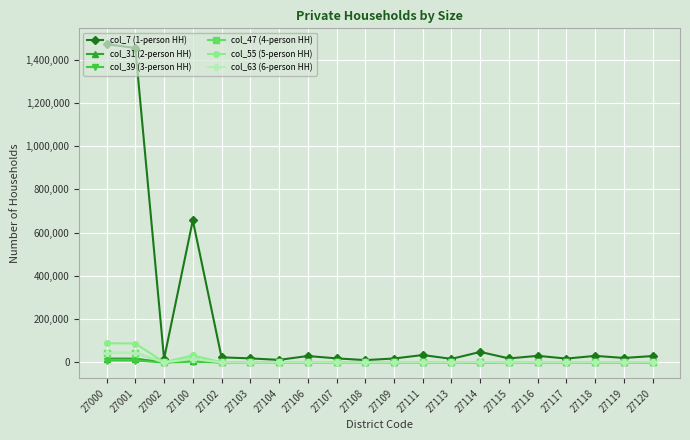

What are all the series names shown in the legend?

col_7 (1-person HH), col_31 (2-person HH), col_39 (3-person HH), col_47 (4-person HH), col_55 (5-person HH), col_63 (6-person HH)